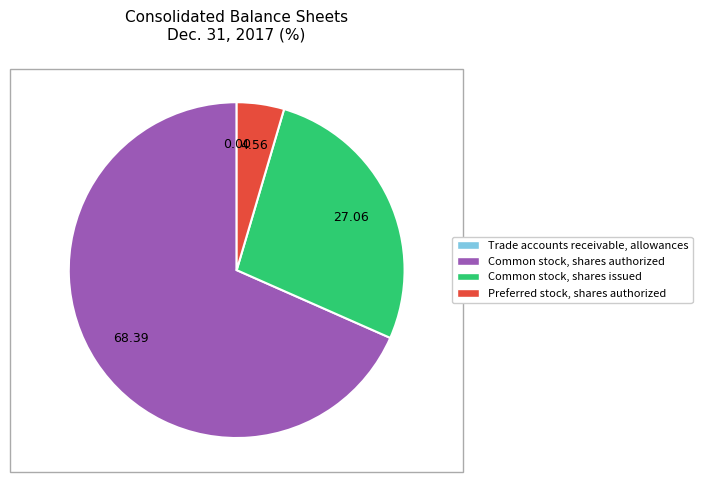

What is the ratio of the value at Common stock, shares issued to the value at Common stock, shares authorized?

0.4